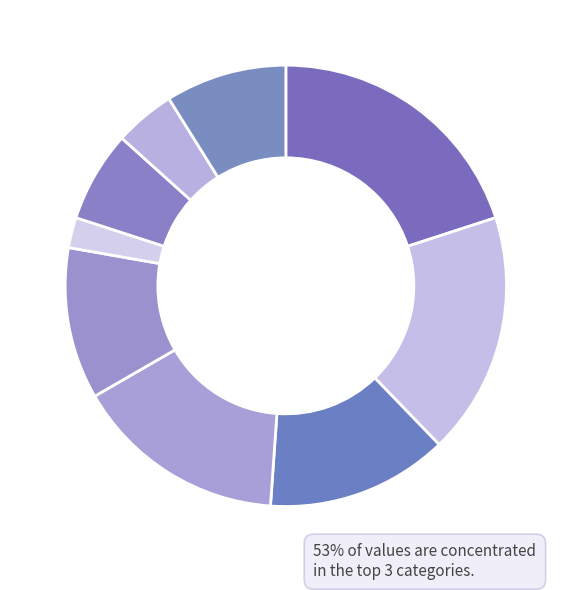

How many slices are in this pie chart?

9